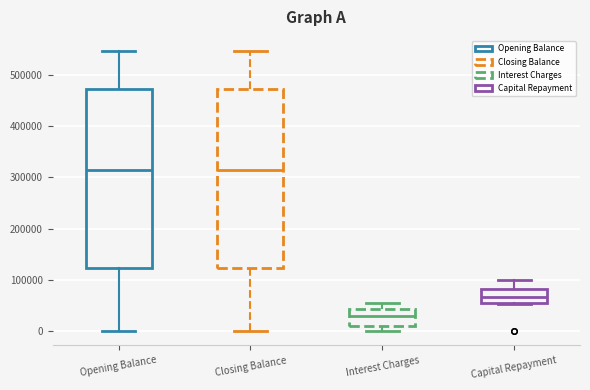

Where does the upper whisker of the box for Capital Repayment end on the y-axis? The values are not printed on the chart, so give them approximately, as read against the axis.

100000